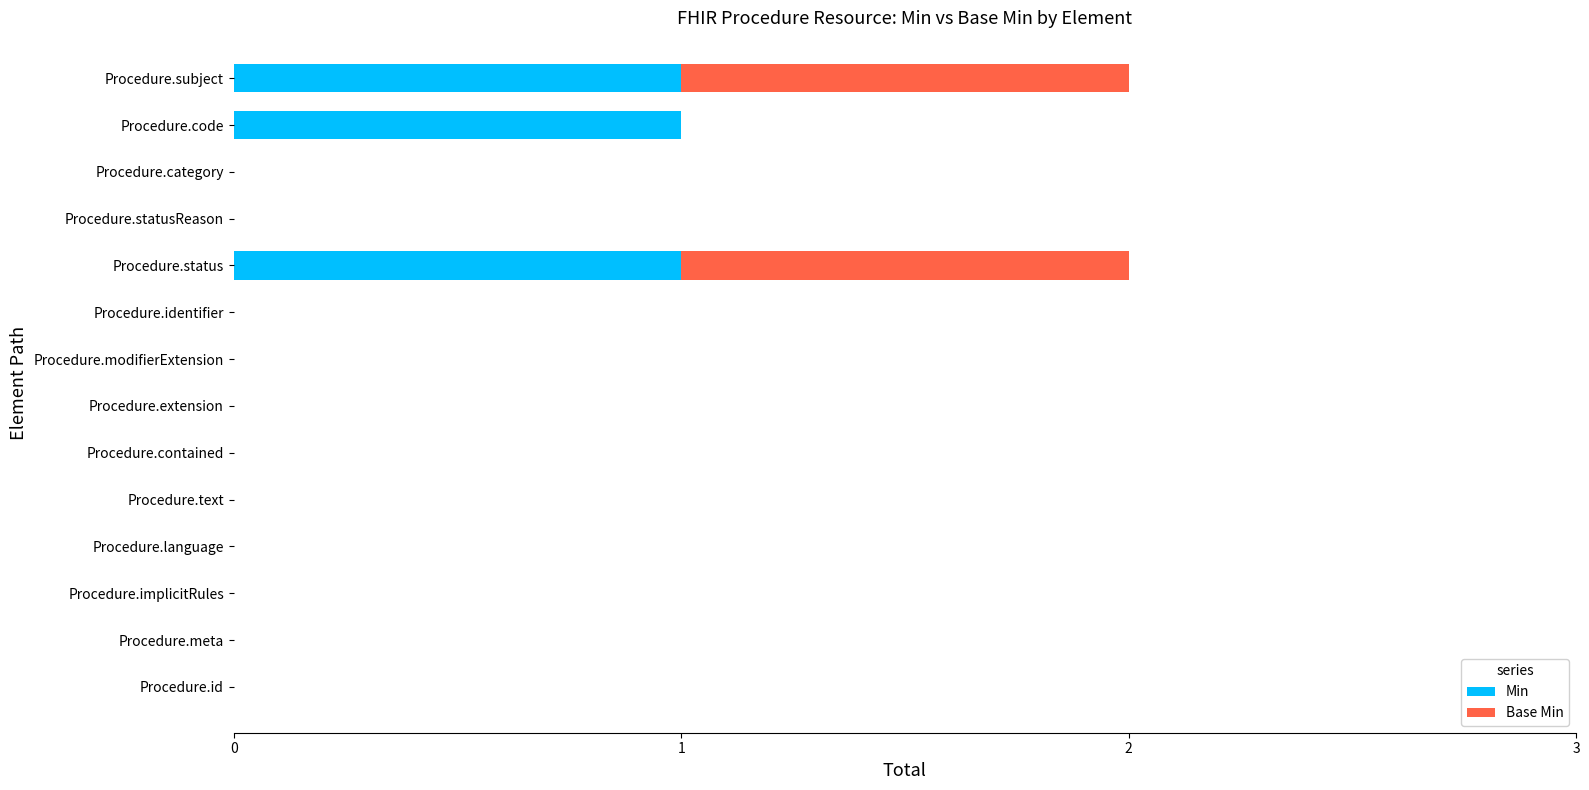

The value of Min at Procedure.id is 0. True or false?

True